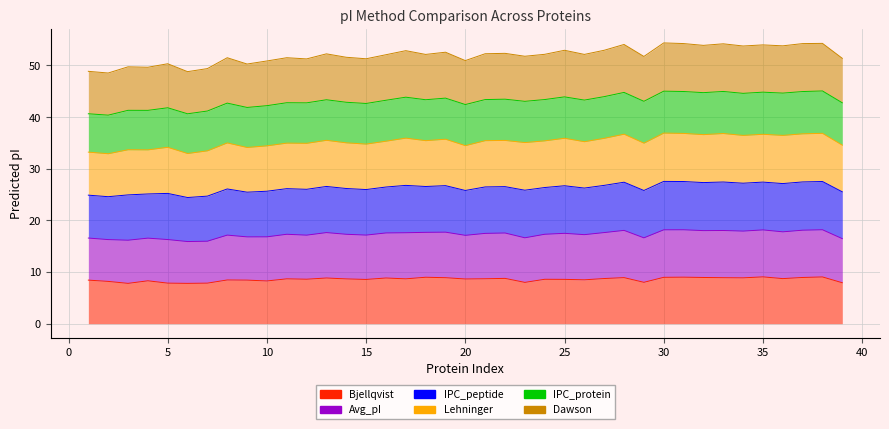

In Avg_pI, how many points are higher than both neighbors (excluding endpoints)?

14